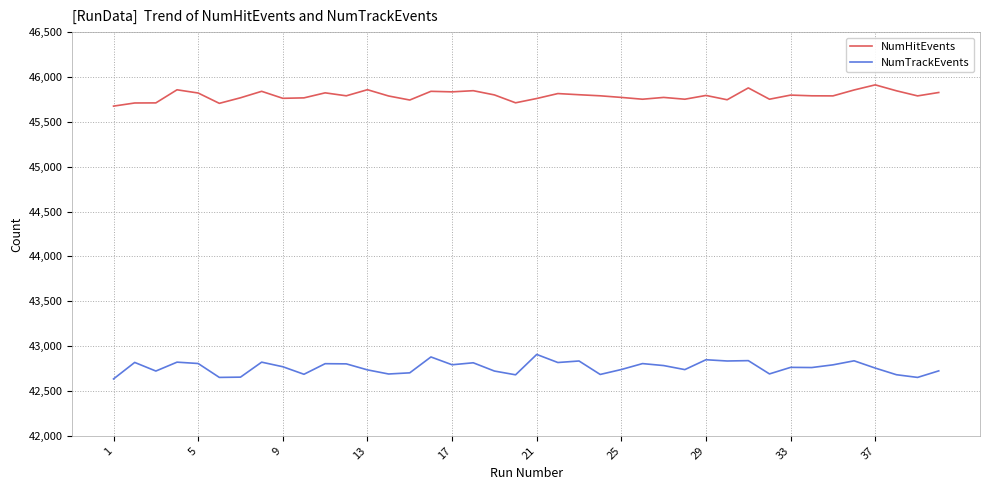

Which series has the largest total across all categories?

NumHitEvents